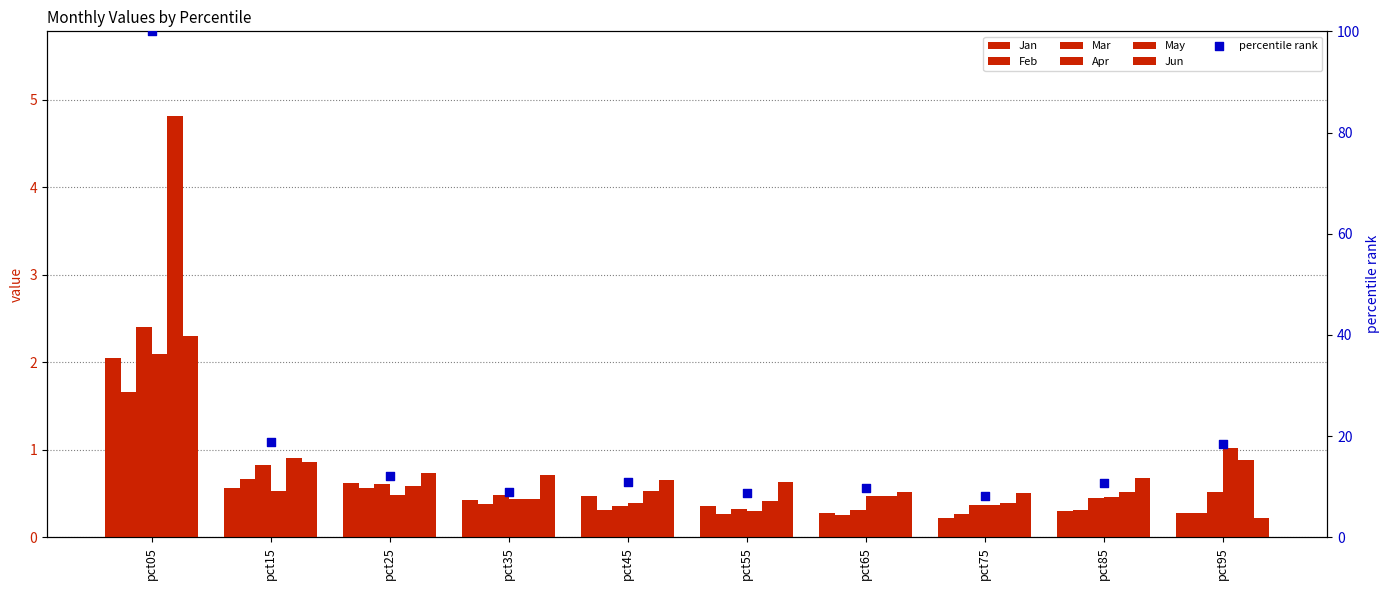

At which category is the sum across all series the highest?

pct05